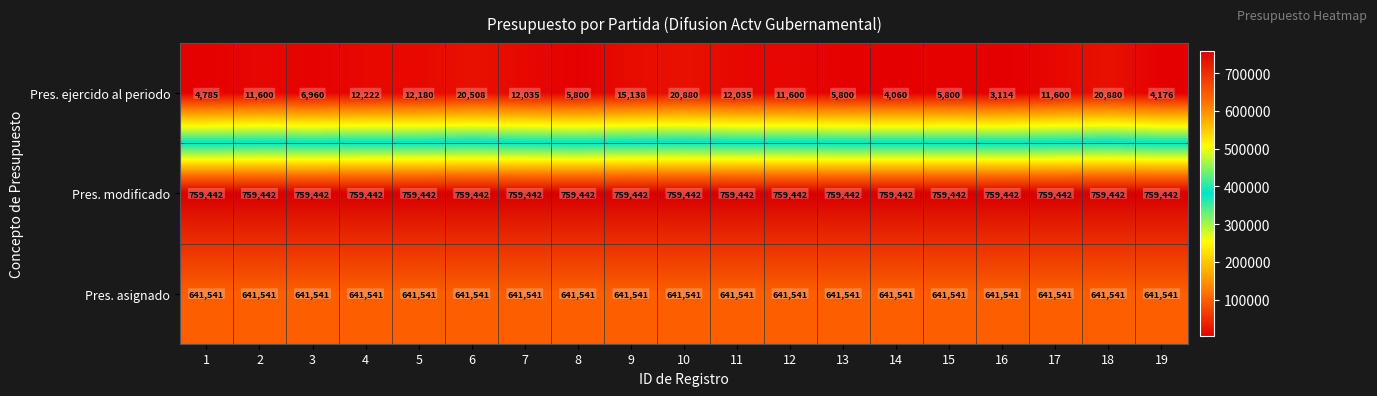

Read the Pres. modificado value at 15.

759442